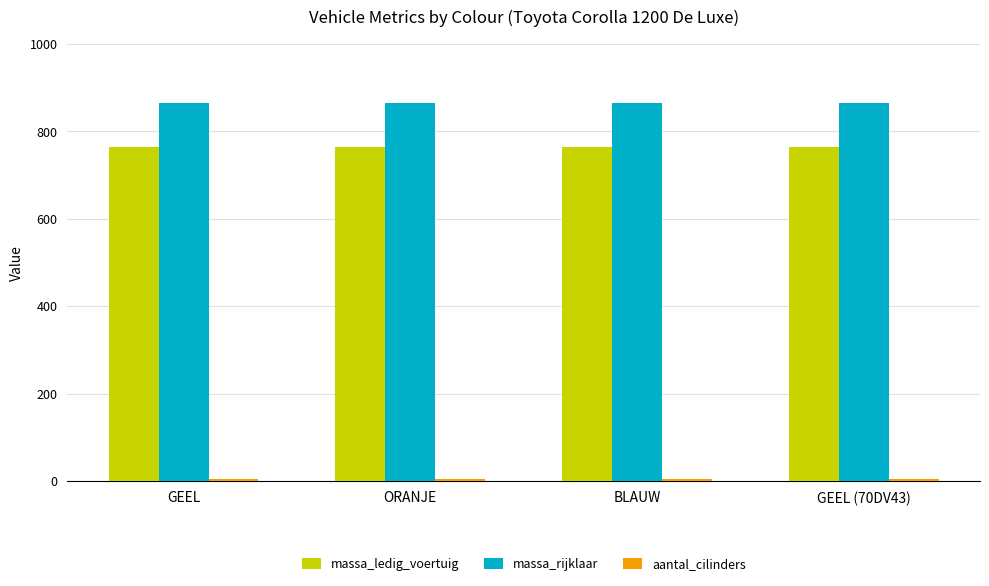

Which series has the largest total across all categories?

massa_rijklaar